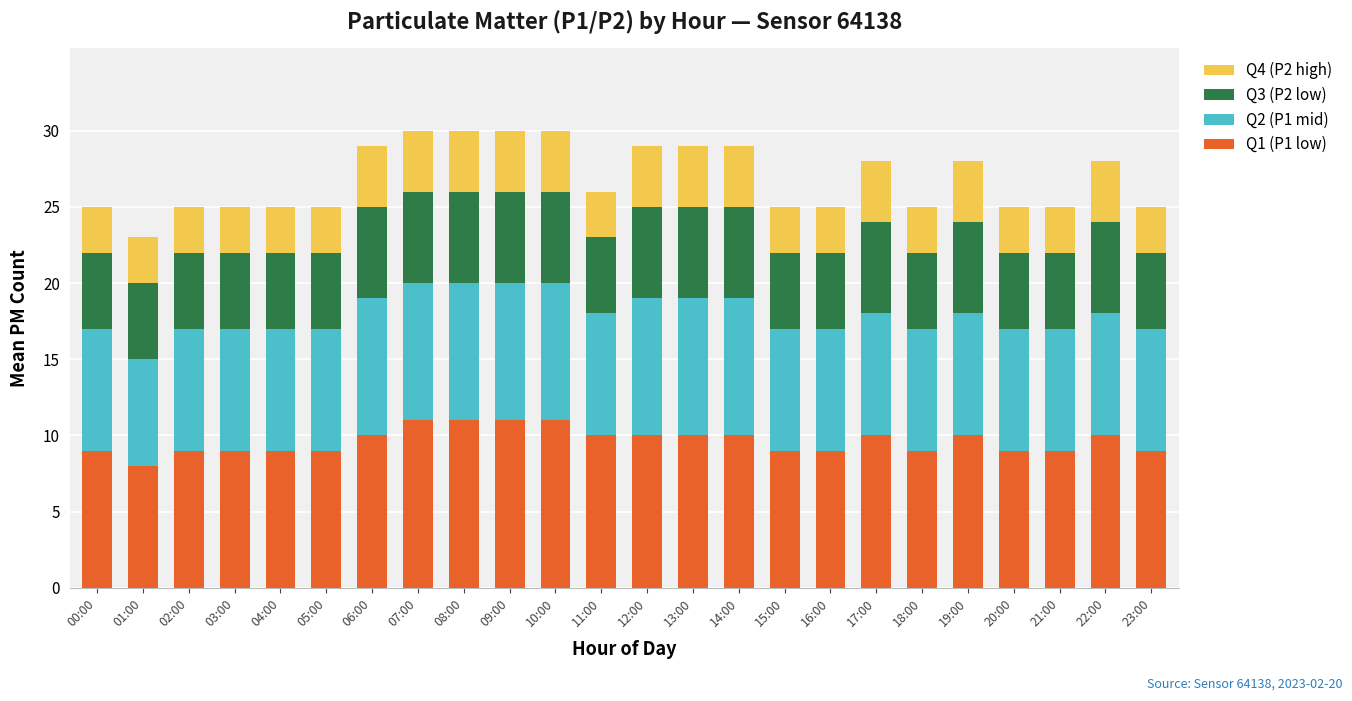

What is the minimum value for Q1 (P1 low)?

8